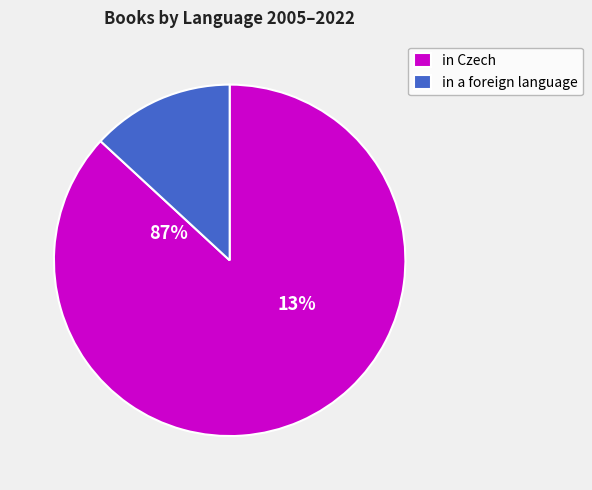

Combined, do 4 and 15 account for over 50%?

No